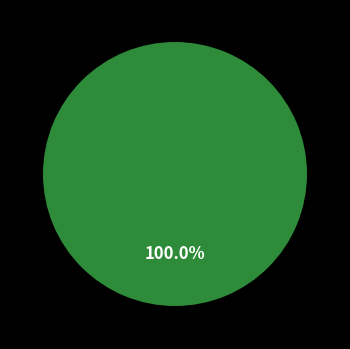

The Board 3 slice represents 0% of the pie. True or false?

True